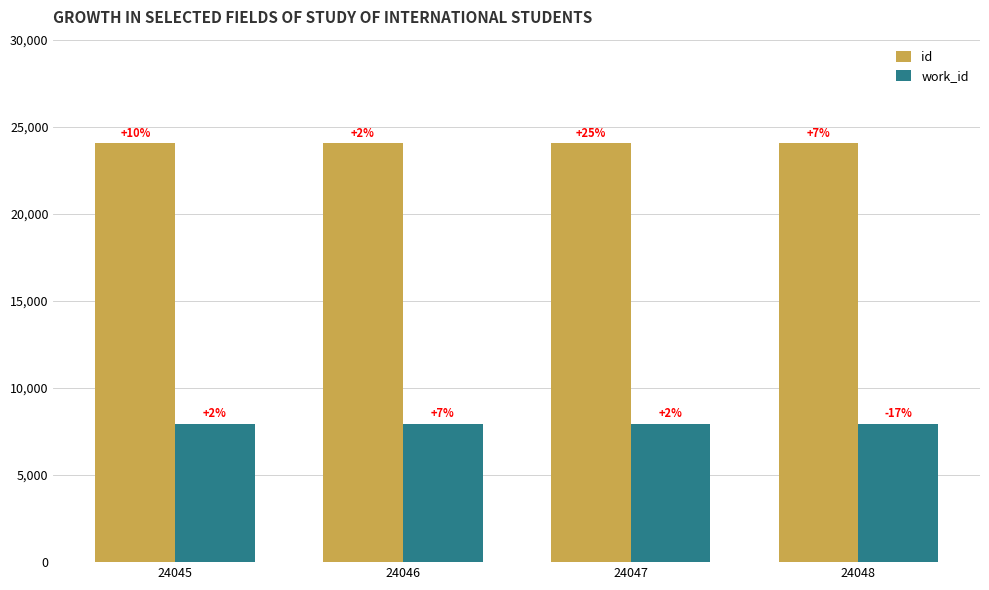

Does the chart contain stacked bars?

No